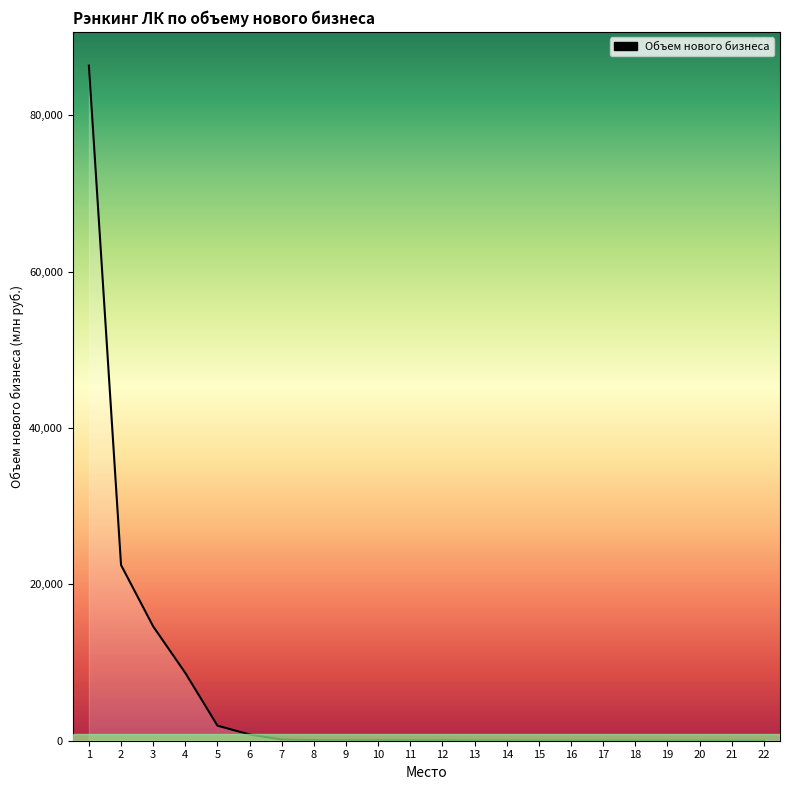

How many lines are shown in the chart?

1